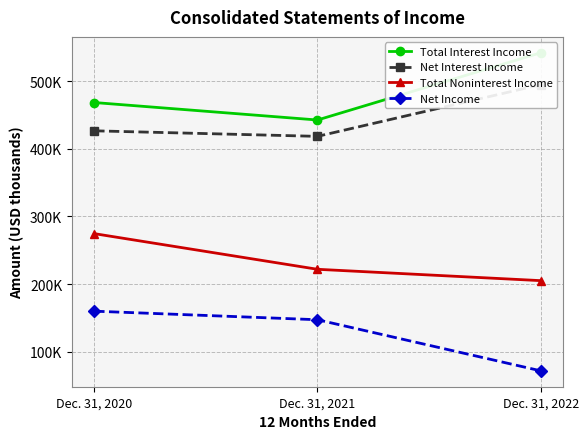

The Total Interest Income series shows 541833 at Dec. 31, 2022. True or false?

True